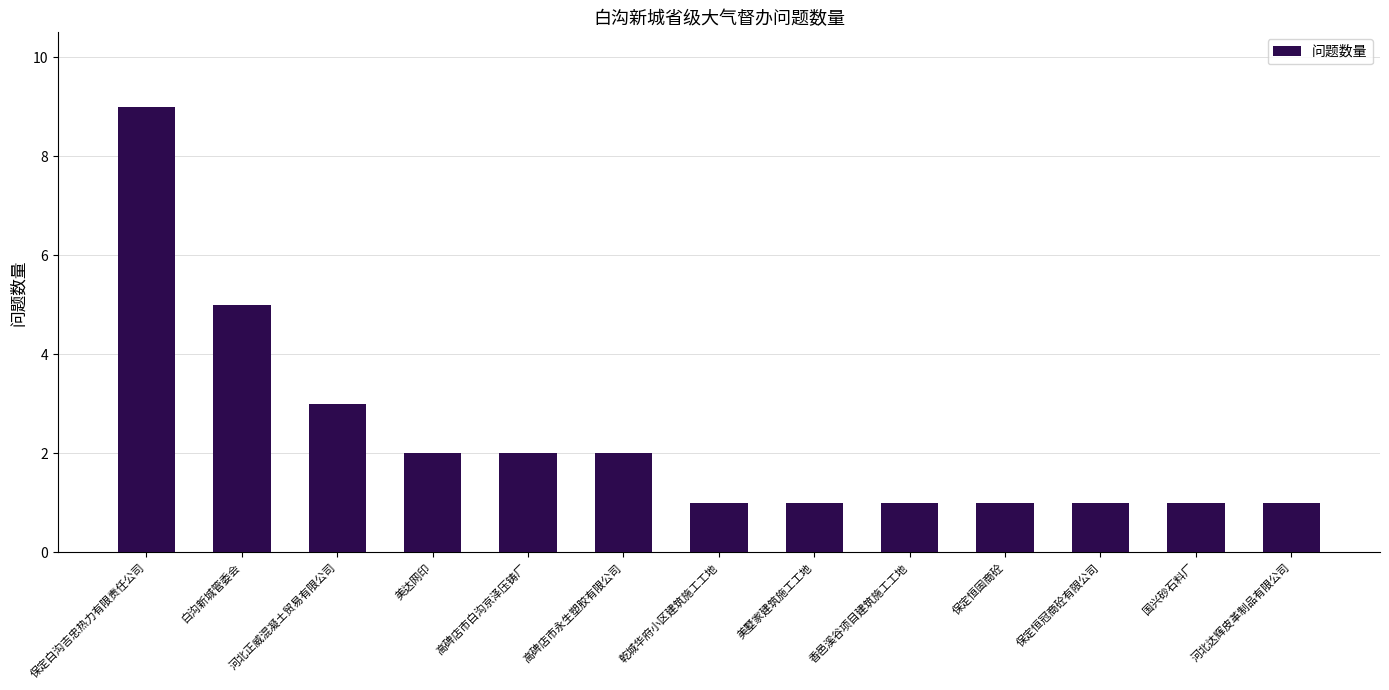

What is the maximum value shown in the chart?

9